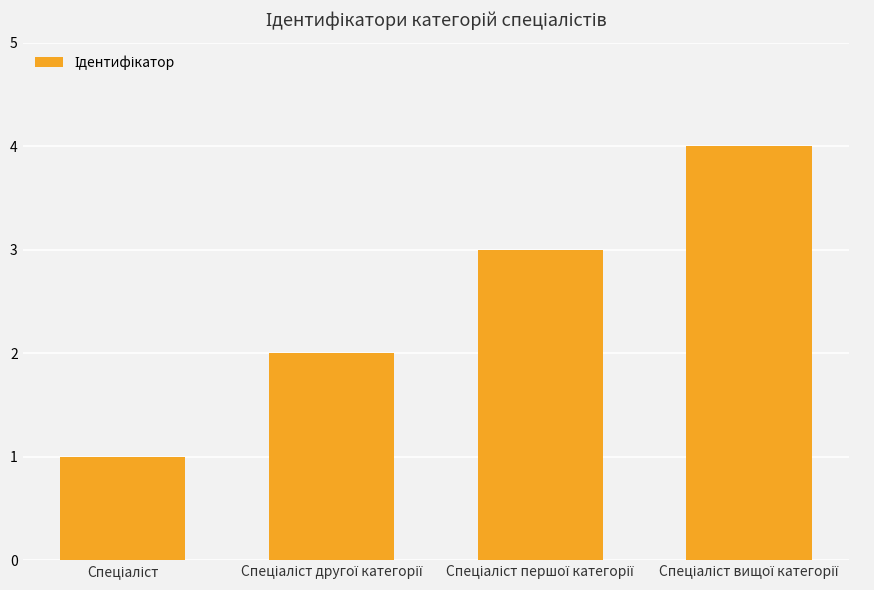

What is the greatest value displayed?

4